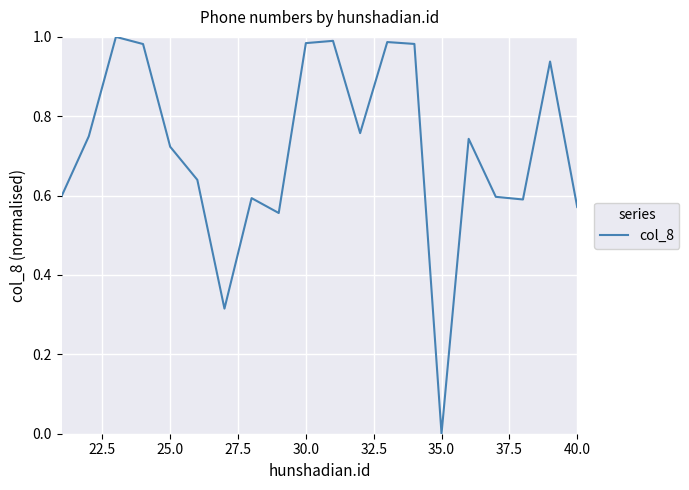

The chart shows a value of 0.0 at 35.0. True or false?

True